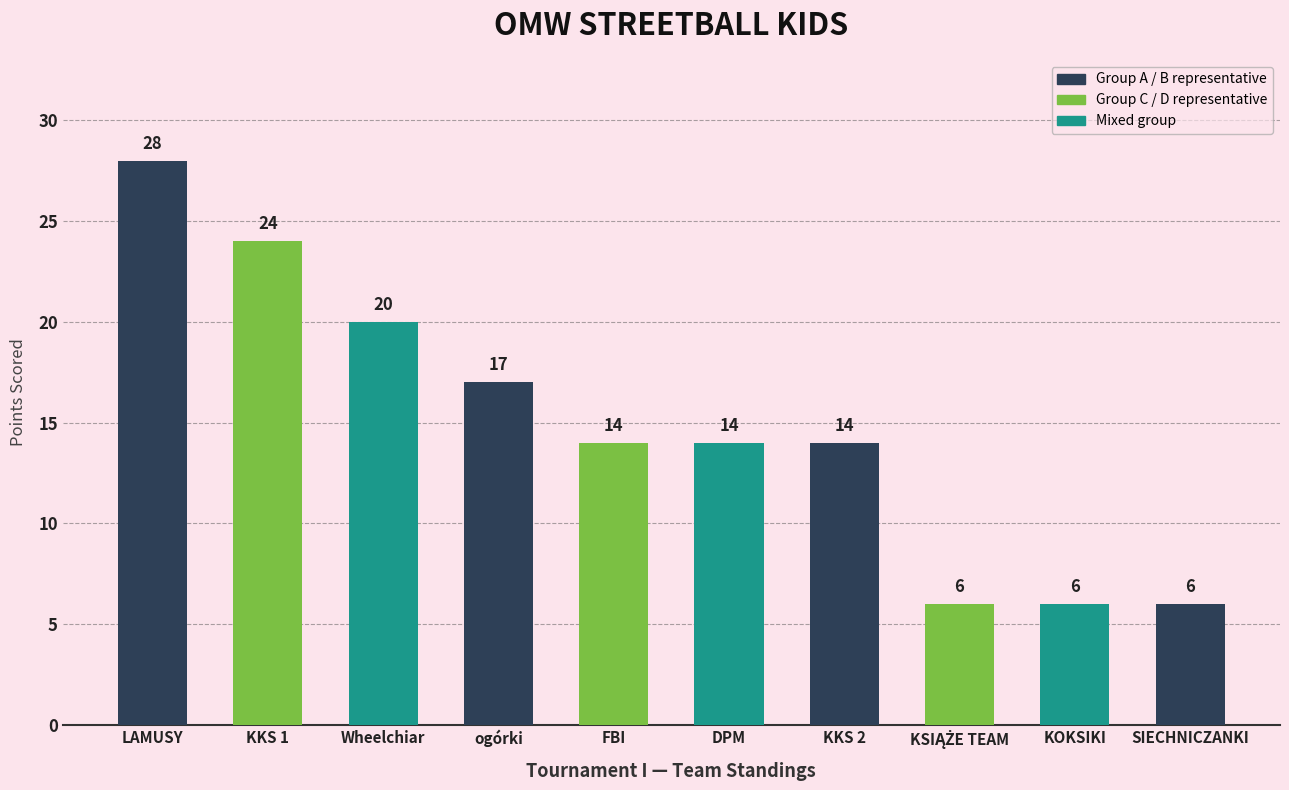

Count the values in the range 6 to 20.

8